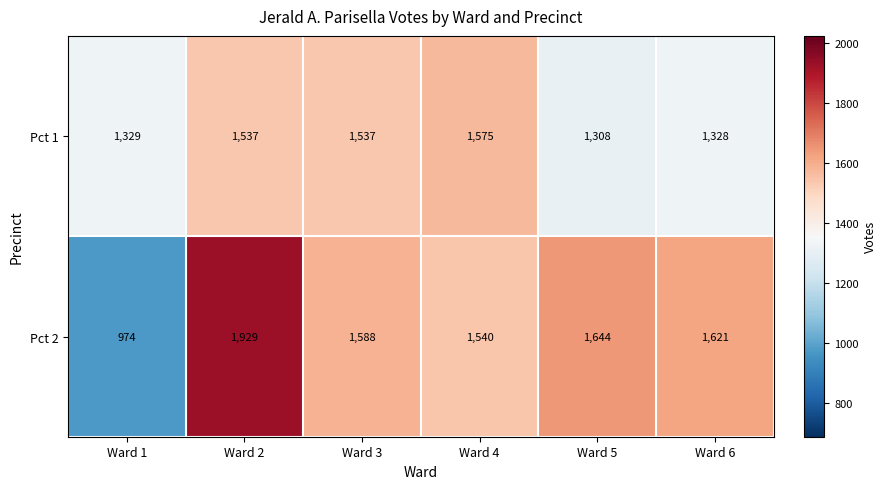

Reading right to left, what are all the values shown in this chart?

Pct 1: 1328	1308	1575	1537	1537	1329
Pct 2: 1621	1644	1540	1588	1929	974